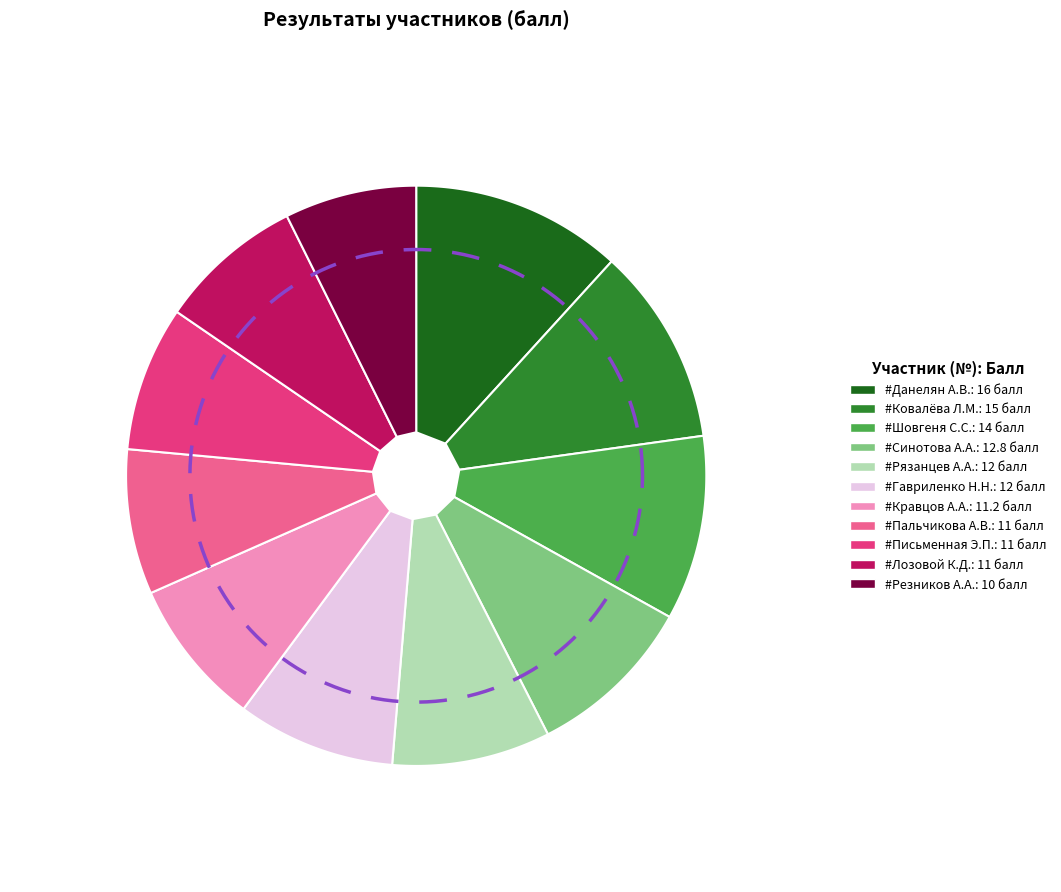

True or false: 3 accounts for 16% of the total.

False